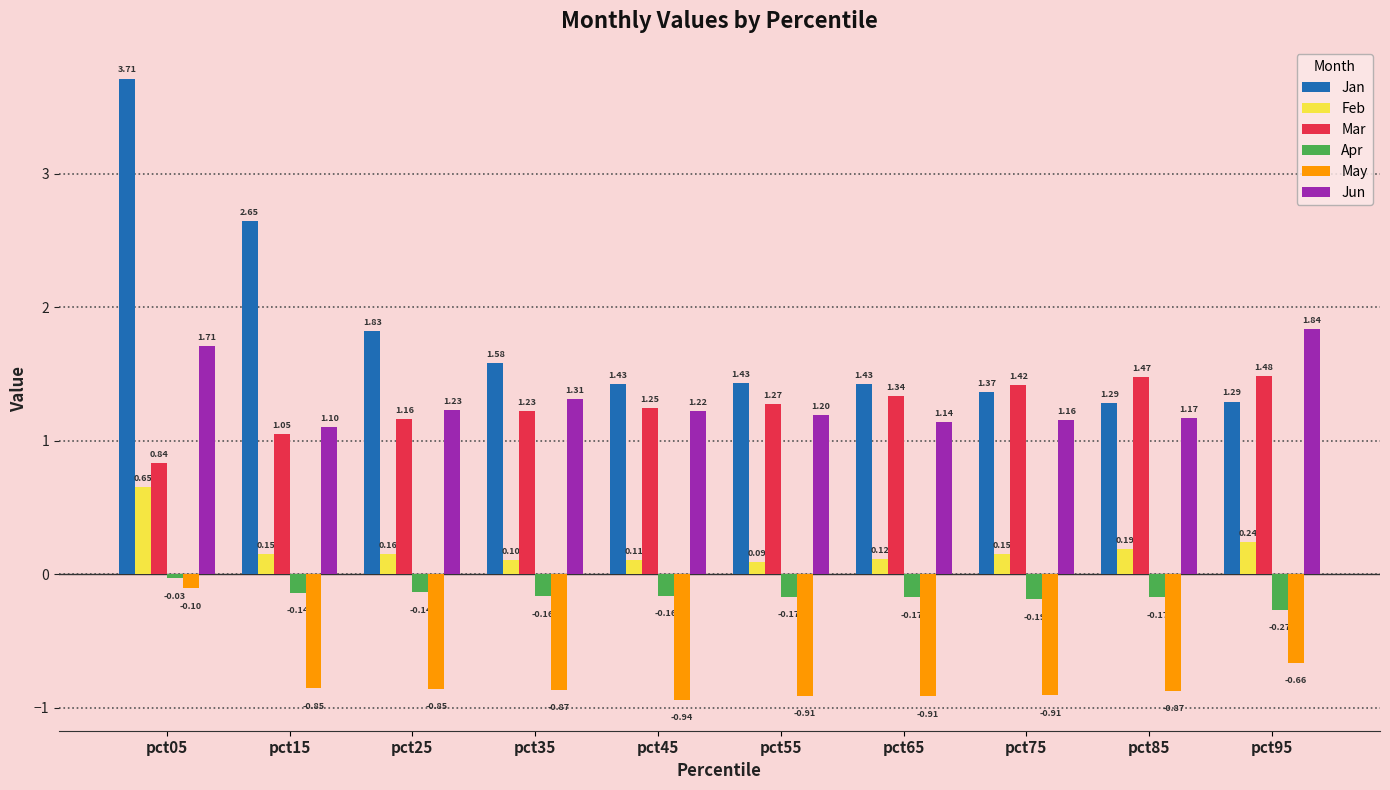

Which category has the lowest value across all series?

pct45